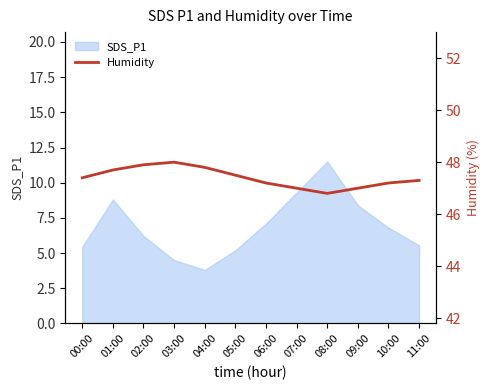

Where does the SDS_P1 series first go above 6?

01:00